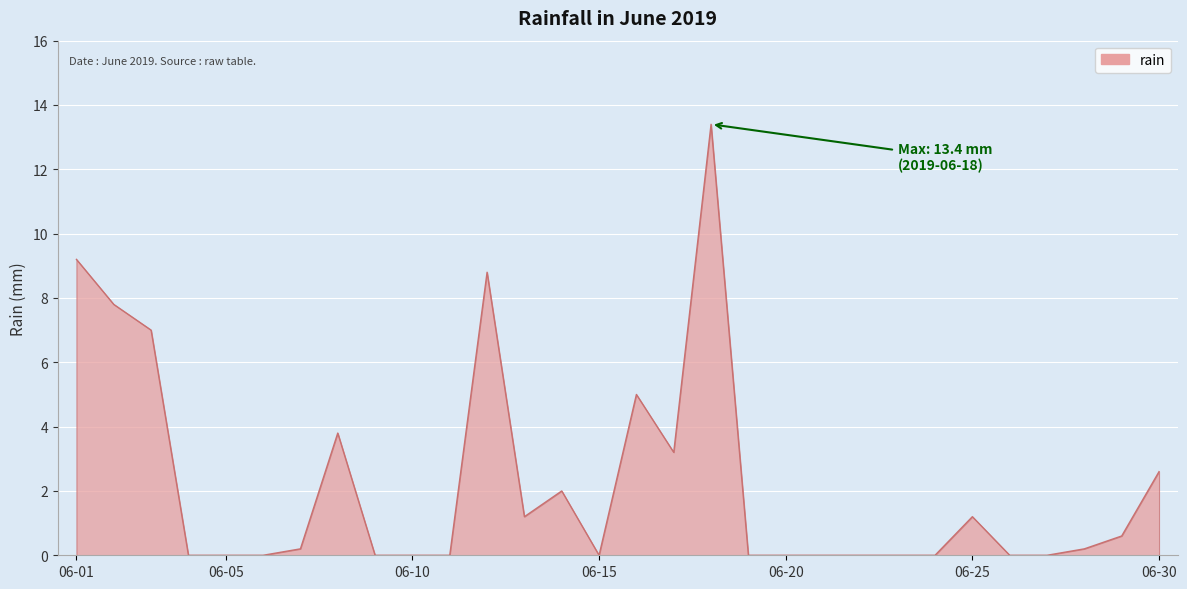

What is the greatest value displayed?

13.4